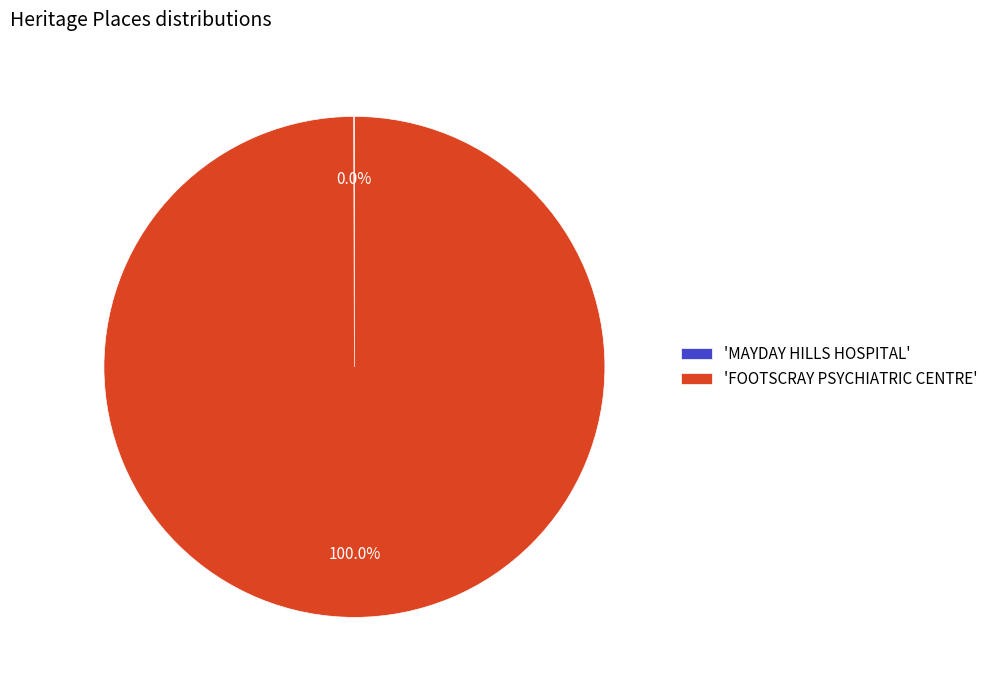

Which category accounts for the majority?

'FOOTSCRAY PSYCHIATRIC CENTRE'